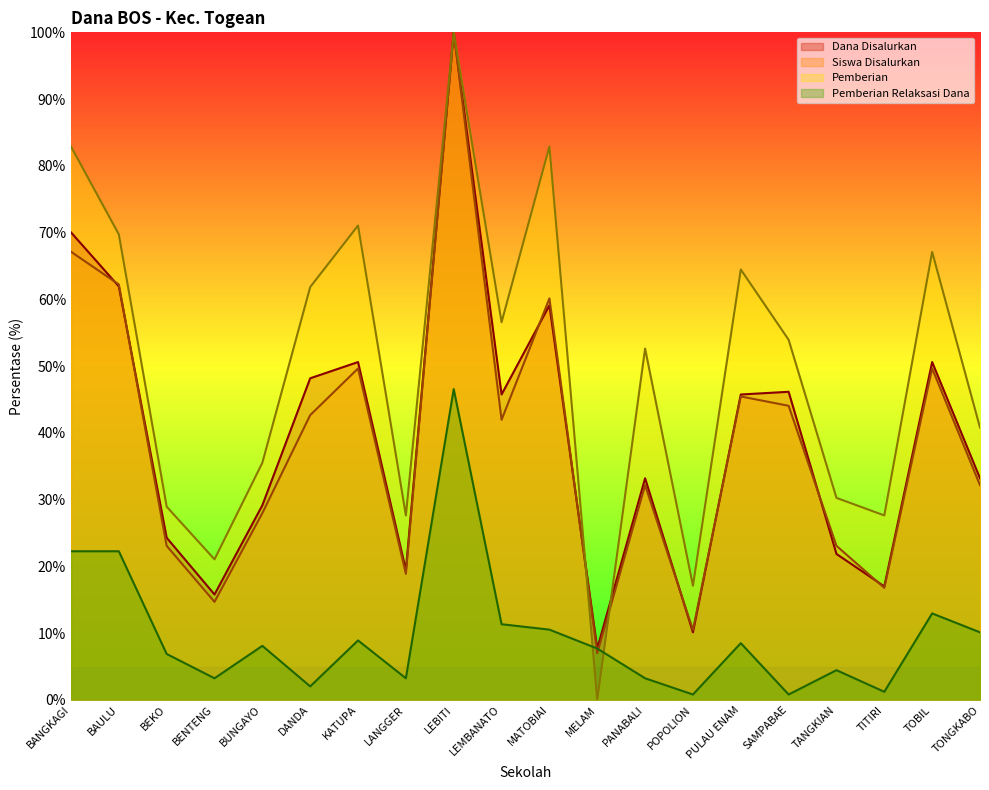

Is the value of Pemberian Relaksasi Dana at LEMBANATO greater than the value of Siswa Disalurkan at TOBIL?

No